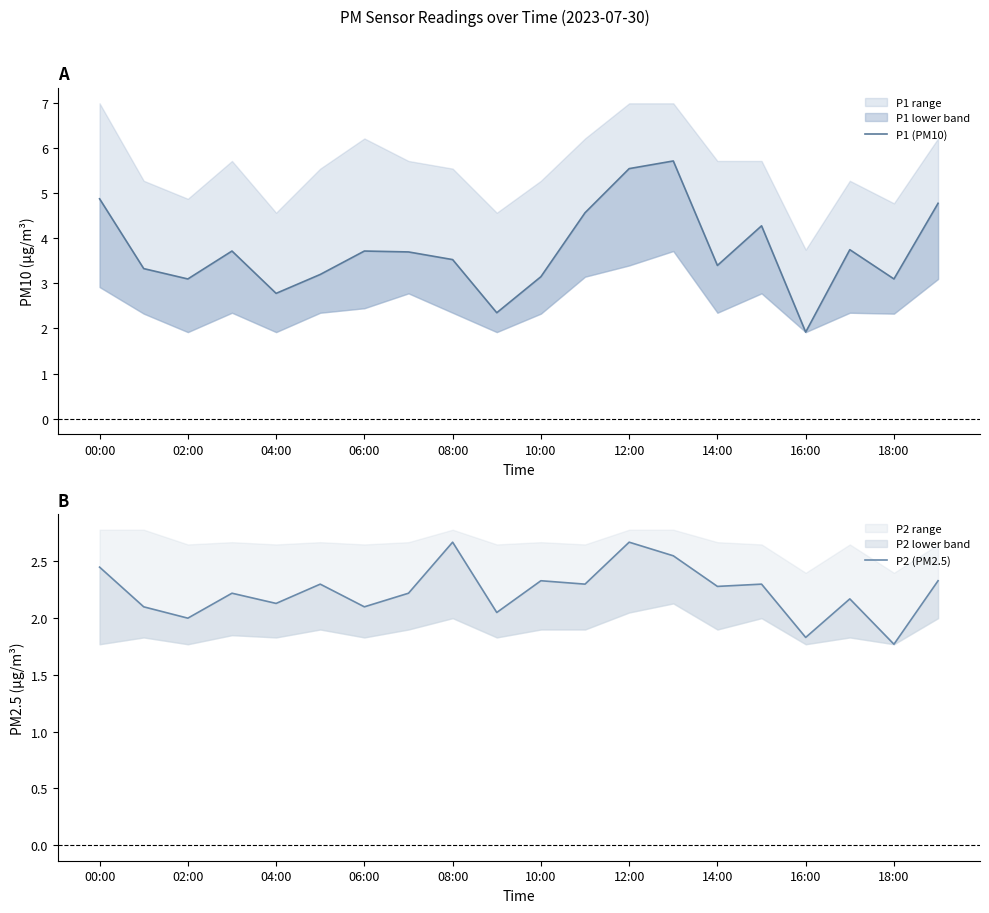

True or false: P1 (PM10) and P2 (PM2.5) cross at least once.

False